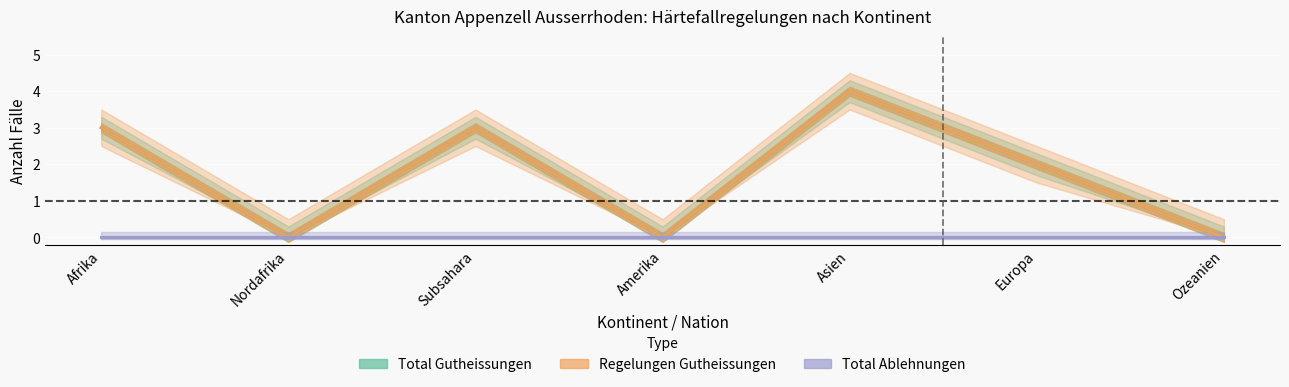

At which category does Regelungen Gutheissungen reach its first local valley?

Nordafrika